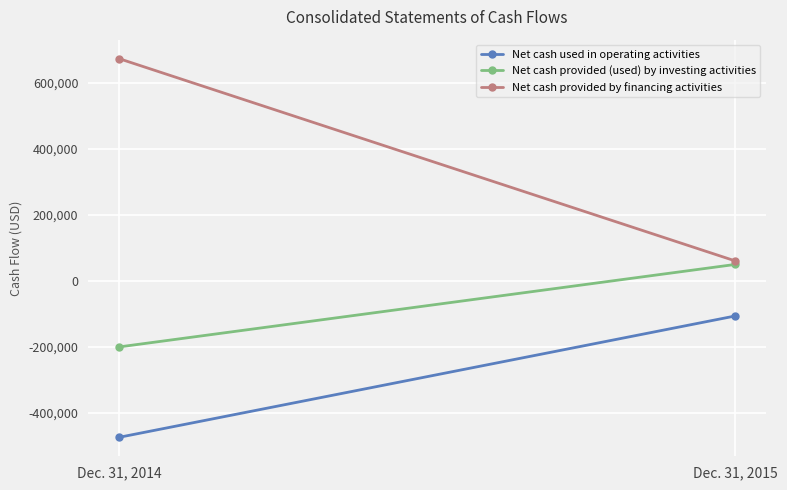

What is the maximum value shown in the chart?

674010